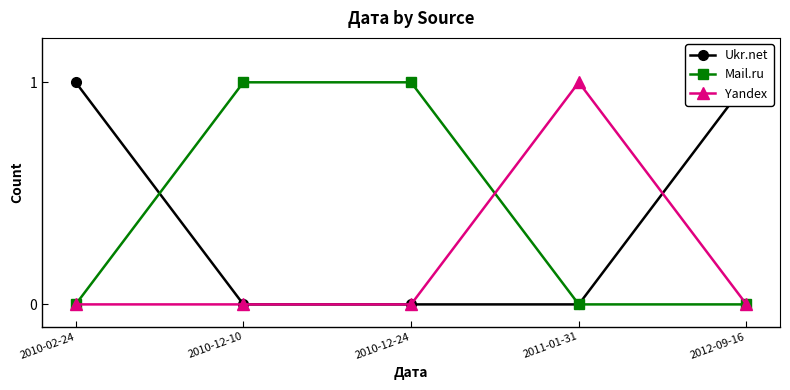

Is the value of Mail.ru at 2010-02-24 greater than the value of Yandex at 2010-12-10?

No